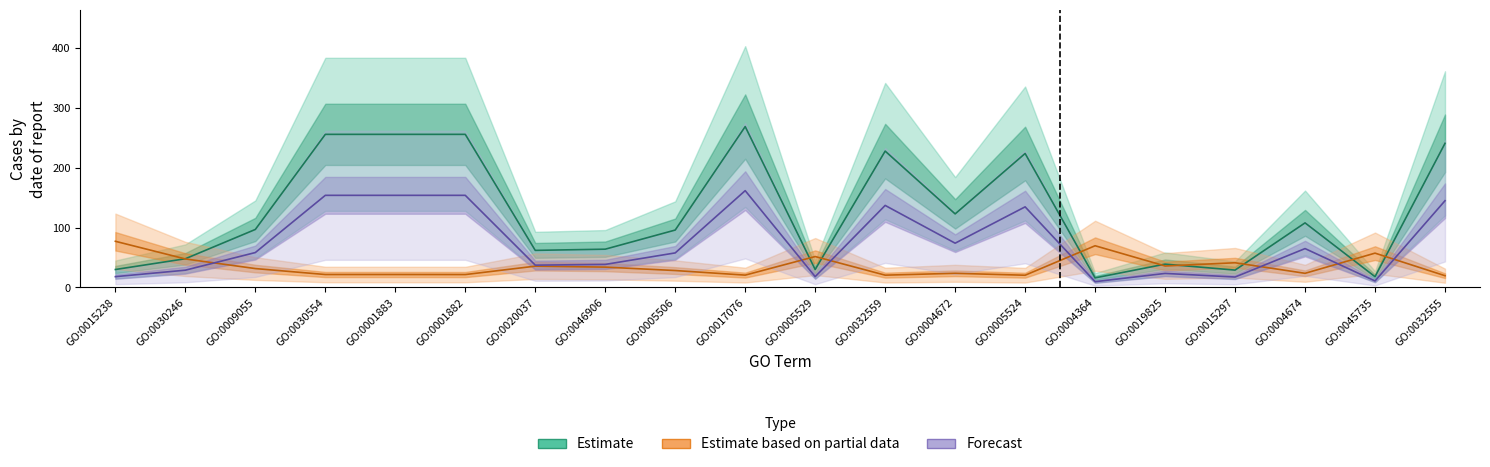

The value of Estimate at GO:0001882 is 424.4. True or false?

False